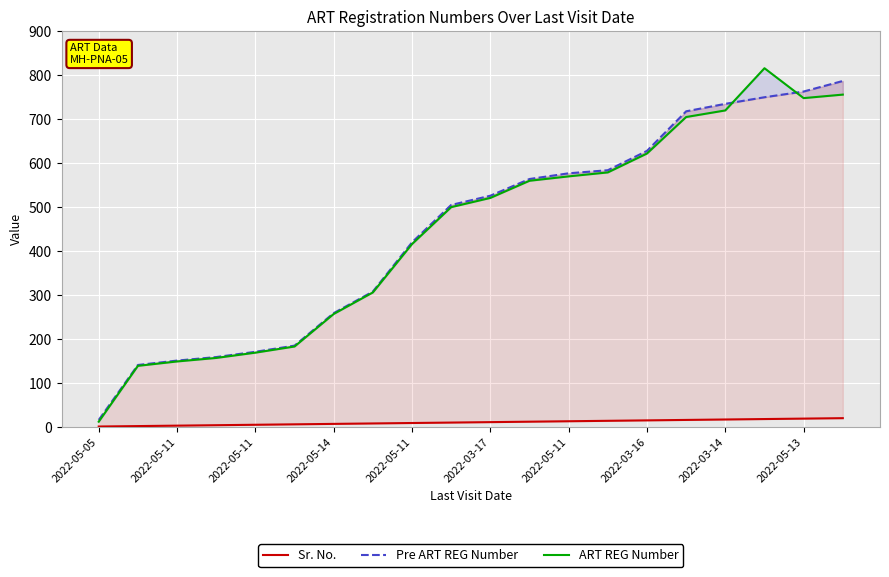

How many interior local valleys does the ART REG Number series have?

1